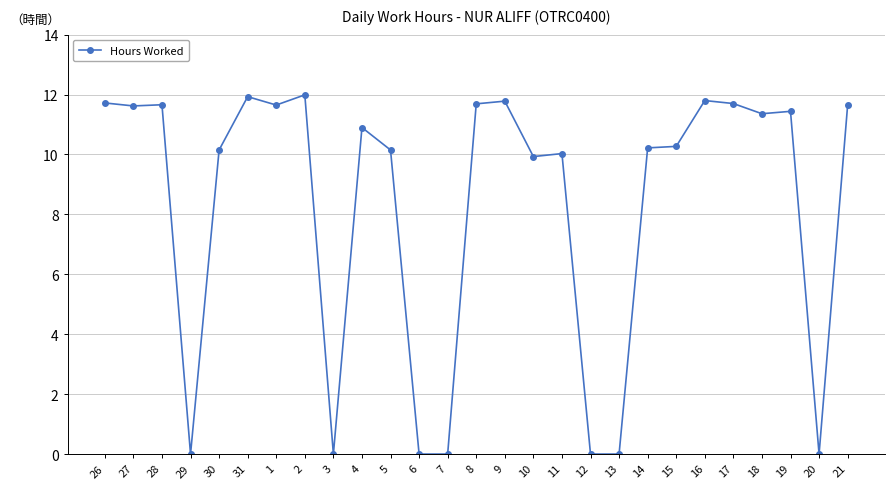

What position from the left is 9?

15